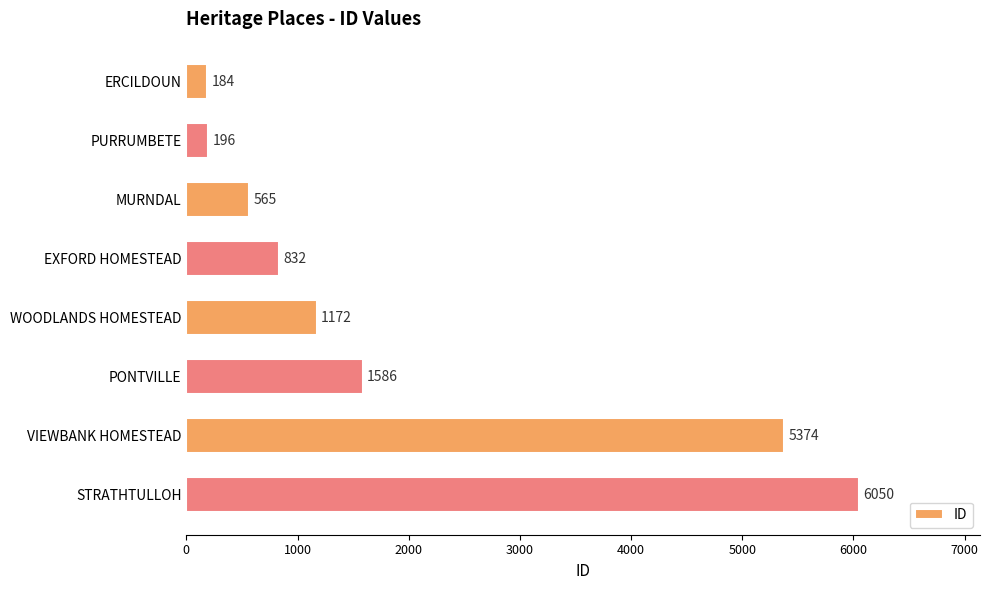

What is the average value?

1995